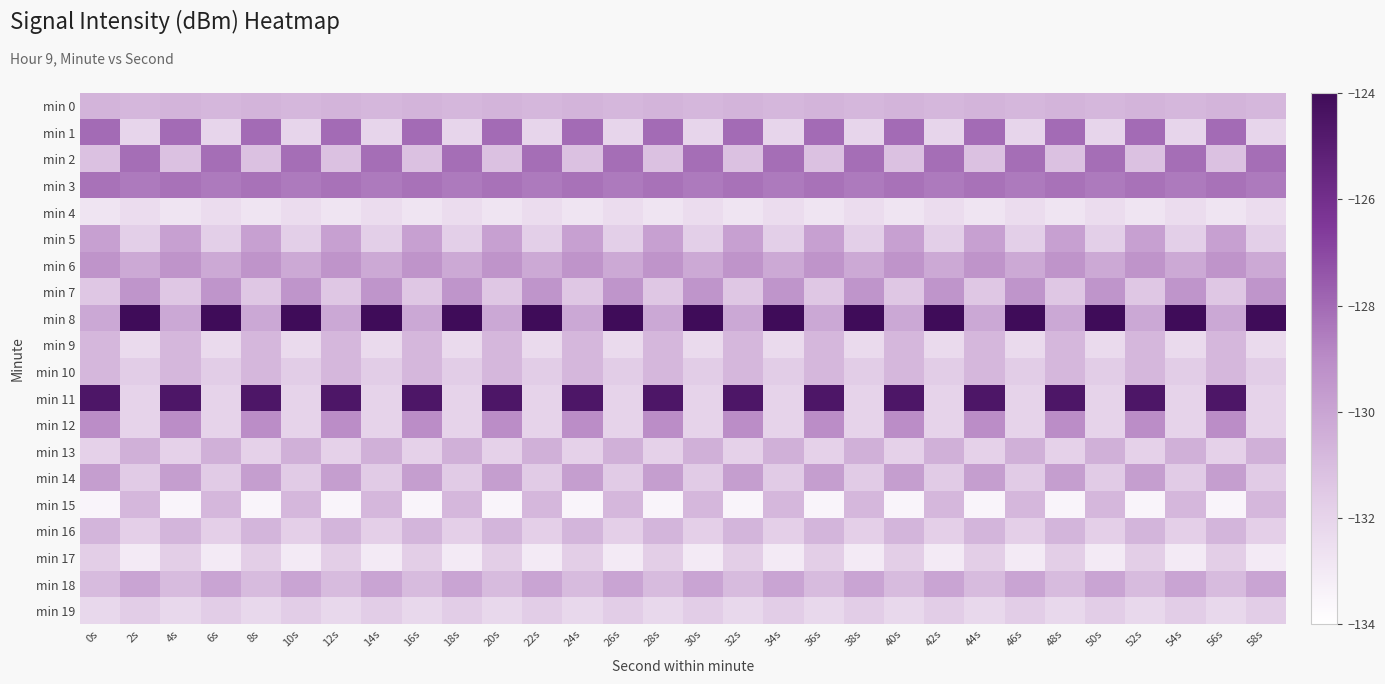

Reading left to right, extract all data points from this chart.

min 0: 0s=-130.6	2s=-130.8	4s=-130.6	6s=-130.8	8s=-130.6	10s=-130.8	12s=-130.6	14s=-130.8	16s=-130.6	18s=-130.8	20s=-130.6	22s=-130.8	24s=-130.6	26s=-130.8	28s=-130.6	30s=-130.8	32s=-130.6	34s=-130.8	36s=-130.6	38s=-130.8	40s=-130.6	42s=-130.8	44s=-130.6	46s=-130.8	48s=-130.6	50s=-130.8	52s=-130.6	54s=-130.8	56s=-130.6	58s=-130.8
min 1: 0s=-128.1	2s=-132.1	4s=-128.1	6s=-132.1	8s=-128.1	10s=-132.1	12s=-128.1	14s=-132.1	16s=-128.1	18s=-132.1	20s=-128.1	22s=-132.1	24s=-128.1	26s=-132.1	28s=-128.1	30s=-132.1	32s=-128.1	34s=-132.1	36s=-128.1	38s=-132.1	40s=-128.1	42s=-132.1	44s=-128.1	46s=-132.1	48s=-128.1	50s=-132.1	52s=-128.1	54s=-132.1	56s=-128.1	58s=-132.1
min 2: 0s=-131.2	2s=-128.1	4s=-131.2	6s=-128.1	8s=-131.2	10s=-128.1	12s=-131.2	14s=-128.1	16s=-131.2	18s=-128.1	20s=-131.2	22s=-128.1	24s=-131.2	26s=-128.1	28s=-131.2	30s=-128.1	32s=-131.2	34s=-128.1	36s=-131.2	38s=-128.1	40s=-131.2	42s=-128.1	44s=-131.2	46s=-128.1	48s=-131.2	50s=-128.1	52s=-131.2	54s=-128.1	56s=-131.2	58s=-128.1
min 3: 0s=-128.2	2s=-128.5	4s=-128.2	6s=-128.5	8s=-128.2	10s=-128.5	12s=-128.2	14s=-128.5	16s=-128.2	18s=-128.5	20s=-128.2	22s=-128.5	24s=-128.2	26s=-128.5	28s=-128.2	30s=-128.5	32s=-128.2	34s=-128.5	36s=-128.2	38s=-128.5	40s=-128.2	42s=-128.5	44s=-128.2	46s=-128.5	48s=-128.2	50s=-128.5	52s=-128.2	54s=-128.5	56s=-128.2	58s=-128.5
min 4: 0s=-132.7	2s=-132.4	4s=-132.7	6s=-132.4	8s=-132.7	10s=-132.4	12s=-132.7	14s=-132.4	16s=-132.7	18s=-132.4	20s=-132.7	22s=-132.4	24s=-132.7	26s=-132.4	28s=-132.7	30s=-132.4	32s=-132.7	34s=-132.4	36s=-132.7	38s=-132.4	40s=-132.7	42s=-132.4	44s=-132.7	46s=-132.4	48s=-132.7	50s=-132.4	52s=-132.7	54s=-132.4	56s=-132.7	58s=-132.4
min 5: 0s=-129.8	2s=-131.8	4s=-129.8	6s=-131.8	8s=-129.8	10s=-131.8	12s=-129.8	14s=-131.8	16s=-129.8	18s=-131.8	20s=-129.8	22s=-131.8	24s=-129.8	26s=-131.8	28s=-129.8	30s=-131.8	32s=-129.8	34s=-131.8	36s=-129.8	38s=-131.8	40s=-129.8	42s=-131.8	44s=-129.8	46s=-131.8	48s=-129.8	50s=-131.8	52s=-129.8	54s=-131.8	56s=-129.8	58s=-131.8
min 6: 0s=-129.3	2s=-130.2	4s=-129.3	6s=-130.2	8s=-129.3	10s=-130.2	12s=-129.3	14s=-130.2	16s=-129.3	18s=-130.2	20s=-129.3	22s=-130.2	24s=-129.3	26s=-130.2	28s=-129.3	30s=-130.2	32s=-129.3	34s=-130.2	36s=-129.3	38s=-130.2	40s=-129.3	42s=-130.2	44s=-129.3	46s=-130.2	48s=-129.3	50s=-130.2	52s=-129.3	54s=-130.2	56s=-129.3	58s=-130.2
min 7: 0s=-131.4	2s=-129.4	4s=-131.4	6s=-129.4	8s=-131.4	10s=-129.4	12s=-131.4	14s=-129.4	16s=-131.4	18s=-129.4	20s=-131.4	22s=-129.4	24s=-131.4	26s=-129.4	28s=-131.4	30s=-129.4	32s=-131.4	34s=-129.4	36s=-131.4	38s=-129.4	40s=-131.4	42s=-129.4	44s=-131.4	46s=-129.4	48s=-131.4	50s=-129.4	52s=-131.4	54s=-129.4	56s=-131.4	58s=-129.4
min 8: 0s=-130.2	2s=-124.0	4s=-130.2	6s=-124.0	8s=-130.2	10s=-124.0	12s=-130.2	14s=-124.0	16s=-130.2	18s=-124.0	20s=-130.2	22s=-124.0	24s=-130.2	26s=-124.0	28s=-130.2	30s=-124.0	32s=-130.2	34s=-124.0	36s=-130.2	38s=-124.0	40s=-130.2	42s=-124.0	44s=-130.2	46s=-124.0	48s=-130.2	50s=-124.0	52s=-130.2	54s=-124.0	56s=-130.2	58s=-124.0
min 9: 0s=-130.8	2s=-132.3	4s=-130.8	6s=-132.3	8s=-130.8	10s=-132.3	12s=-130.8	14s=-132.3	16s=-130.8	18s=-132.3	20s=-130.8	22s=-132.3	24s=-130.8	26s=-132.3	28s=-130.8	30s=-132.3	32s=-130.8	34s=-132.3	36s=-130.8	38s=-132.3	40s=-130.8	42s=-132.3	44s=-130.8	46s=-132.3	48s=-130.8	50s=-132.3	52s=-130.8	54s=-132.3	56s=-130.8	58s=-132.3
min 10: 0s=-130.8	2s=-131.7	4s=-130.8	6s=-131.7	8s=-130.8	10s=-131.7	12s=-130.8	14s=-131.7	16s=-130.8	18s=-131.7	20s=-130.8	22s=-131.7	24s=-130.8	26s=-131.7	28s=-130.8	30s=-131.7	32s=-130.8	34s=-131.7	36s=-130.8	38s=-131.7	40s=-130.8	42s=-131.7	44s=-130.8	46s=-131.7	48s=-130.8	50s=-131.7	52s=-130.8	54s=-131.7	56s=-130.8	58s=-131.7
min 11: 0s=-124.6	2s=-131.9	4s=-124.6	6s=-131.9	8s=-124.6	10s=-131.9	12s=-124.6	14s=-131.9	16s=-124.6	18s=-131.9	20s=-124.6	22s=-131.9	24s=-124.6	26s=-131.9	28s=-124.6	30s=-131.9	32s=-124.6	34s=-131.9	36s=-124.6	38s=-131.9	40s=-124.6	42s=-131.9	44s=-124.6	46s=-131.9	48s=-124.6	50s=-131.9	52s=-124.6	54s=-131.9	56s=-124.6	58s=-131.9
min 12: 0s=-129.0	2s=-131.9	4s=-129.0	6s=-131.9	8s=-129.0	10s=-131.9	12s=-129.0	14s=-131.9	16s=-129.0	18s=-131.9	20s=-129.0	22s=-131.9	24s=-129.0	26s=-131.9	28s=-129.0	30s=-131.9	32s=-129.0	34s=-131.9	36s=-129.0	38s=-131.9	40s=-129.0	42s=-131.9	44s=-129.0	46s=-131.9	48s=-129.0	50s=-131.9	52s=-129.0	54s=-131.9	56s=-129.0	58s=-131.9
min 13: 0s=-131.9	2s=-130.4	4s=-131.9	6s=-130.4	8s=-131.9	10s=-130.4	12s=-131.9	14s=-130.4	16s=-131.9	18s=-130.4	20s=-131.9	22s=-130.4	24s=-131.9	26s=-130.4	28s=-131.9	30s=-130.4	32s=-131.9	34s=-130.4	36s=-131.9	38s=-130.4	40s=-131.9	42s=-130.4	44s=-131.9	46s=-130.4	48s=-131.9	50s=-130.4	52s=-131.9	54s=-130.4	56s=-131.9	58s=-130.4
min 14: 0s=-129.7	2s=-131.6	4s=-129.7	6s=-131.6	8s=-129.7	10s=-131.6	12s=-129.7	14s=-131.6	16s=-129.7	18s=-131.6	20s=-129.7	22s=-131.6	24s=-129.7	26s=-131.6	28s=-129.7	30s=-131.6	32s=-129.7	34s=-131.6	36s=-129.7	38s=-131.6	40s=-129.7	42s=-131.6	44s=-129.7	46s=-131.6	48s=-129.7	50s=-131.6	52s=-129.7	54s=-131.6	56s=-129.7	58s=-131.6
min 15: 0s=-133.5	2s=-130.8	4s=-133.5	6s=-130.8	8s=-133.5	10s=-130.8	12s=-133.5	14s=-130.8	16s=-133.5	18s=-130.8	20s=-133.5	22s=-130.8	24s=-133.5	26s=-130.8	28s=-133.5	30s=-130.8	32s=-133.5	34s=-130.8	36s=-133.5	38s=-130.8	40s=-133.5	42s=-130.8	44s=-133.5	46s=-130.8	48s=-133.5	50s=-130.8	52s=-133.5	54s=-130.8	56s=-133.5	58s=-130.8
min 16: 0s=-130.7	2s=-131.8	4s=-130.7	6s=-131.8	8s=-130.7	10s=-131.8	12s=-130.7	14s=-131.8	16s=-130.7	18s=-131.8	20s=-130.7	22s=-131.8	24s=-130.7	26s=-131.8	28s=-130.7	30s=-131.8	32s=-130.7	34s=-131.8	36s=-130.7	38s=-131.8	40s=-130.7	42s=-131.8	44s=-130.7	46s=-131.8	48s=-130.7	50s=-131.8	52s=-130.7	54s=-131.8	56s=-130.7	58s=-131.8
min 17: 0s=-131.7	2s=-133.0	4s=-131.7	6s=-133.0	8s=-131.7	10s=-133.0	12s=-131.7	14s=-133.0	16s=-131.7	18s=-133.0	20s=-131.7	22s=-133.0	24s=-131.7	26s=-133.0	28s=-131.7	30s=-133.0	32s=-131.7	34s=-133.0	36s=-131.7	38s=-133.0	40s=-131.7	42s=-133.0	44s=-131.7	46s=-133.0	48s=-131.7	50s=-133.0	52s=-131.7	54s=-133.0	56s=-131.7	58s=-133.0
min 18: 0s=-130.9	2s=-130.0	4s=-130.9	6s=-130.0	8s=-130.9	10s=-130.0	12s=-130.9	14s=-130.0	16s=-130.9	18s=-130.0	20s=-130.9	22s=-130.0	24s=-130.9	26s=-130.0	28s=-130.9	30s=-130.0	32s=-130.9	34s=-130.0	36s=-130.9	38s=-130.0	40s=-130.9	42s=-130.0	44s=-130.9	46s=-130.0	48s=-130.9	50s=-130.0	52s=-130.9	54s=-130.0	56s=-130.9	58s=-130.0
min 19: 0s=-132.2	2s=-131.7	4s=-132.2	6s=-131.7	8s=-132.2	10s=-131.7	12s=-132.2	14s=-131.7	16s=-132.2	18s=-131.7	20s=-132.2	22s=-131.7	24s=-132.2	26s=-131.7	28s=-132.2	30s=-131.7	32s=-132.2	34s=-131.7	36s=-132.2	38s=-131.7	40s=-132.2	42s=-131.7	44s=-132.2	46s=-131.7	48s=-132.2	50s=-131.7	52s=-132.2	54s=-131.7	56s=-132.2	58s=-131.7